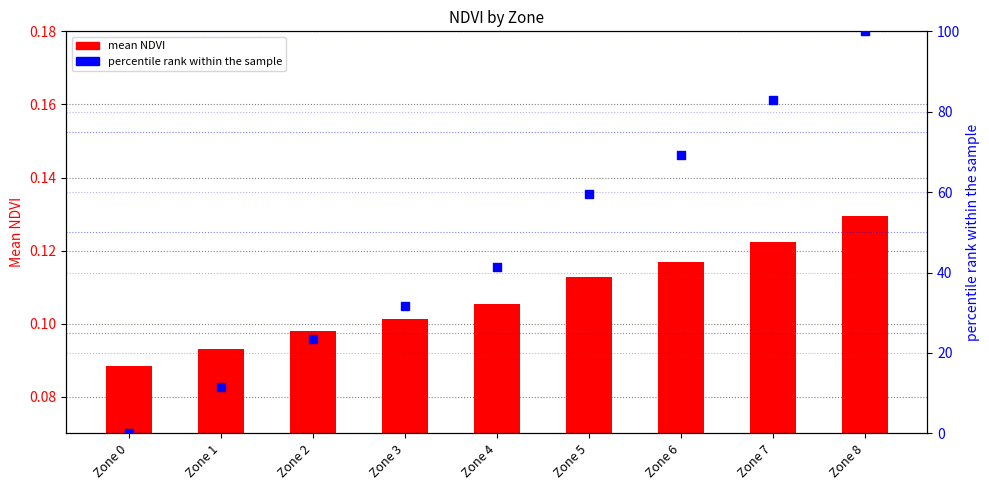

At which category is the sum across all series the highest?

Zone 8